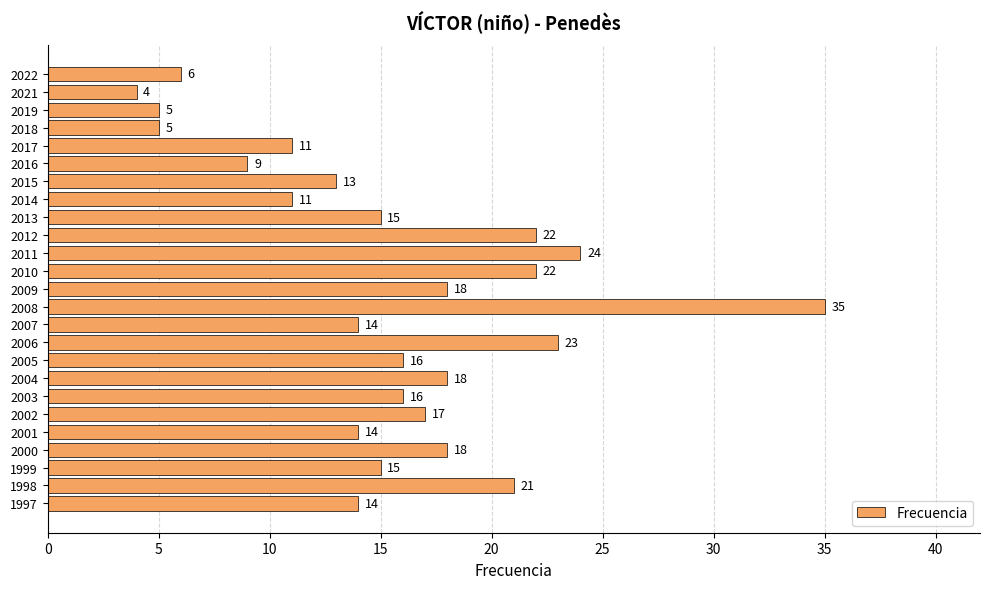

Does the chart contain stacked bars?

No